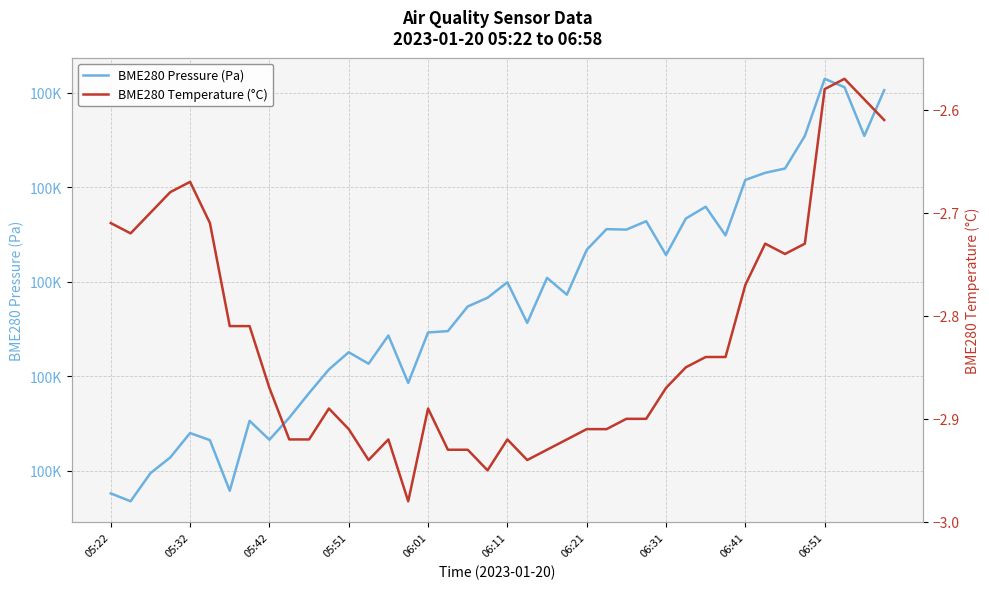

True or false: BME280 Temperature (°C) and BME280 Pressure (Pa) cross at least once.

False